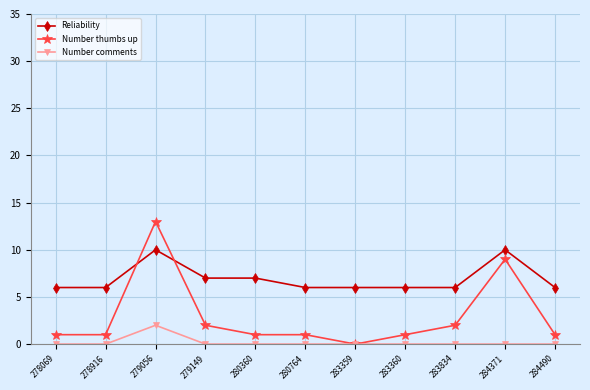

What is the value of the Number thumbs up point at the 11th from the left?

1